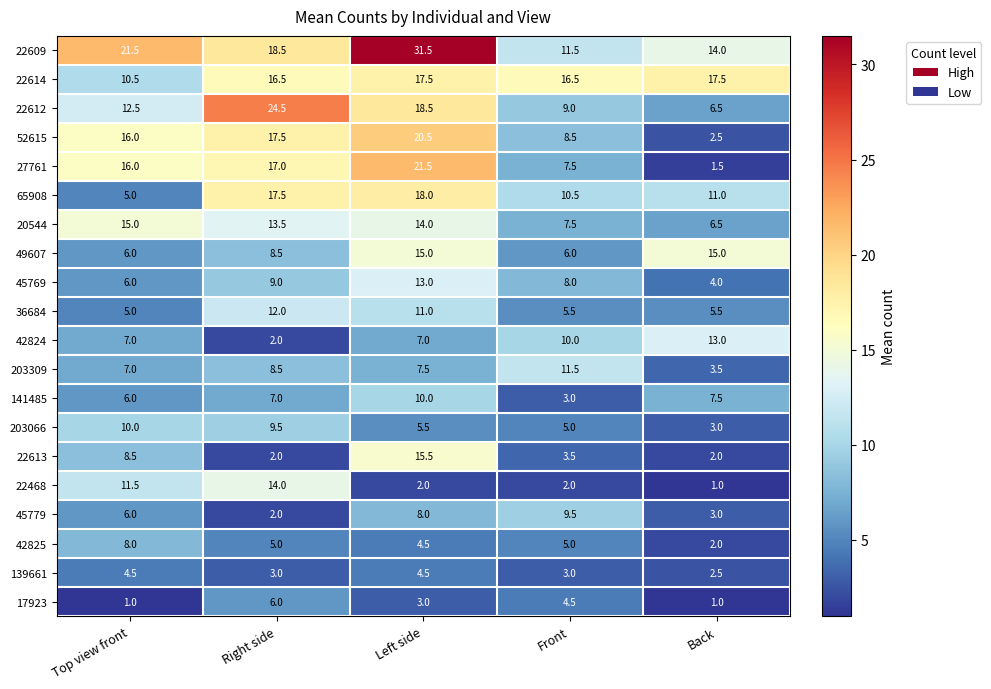

What is the approximate value of 139661 at Top view front?

4.5